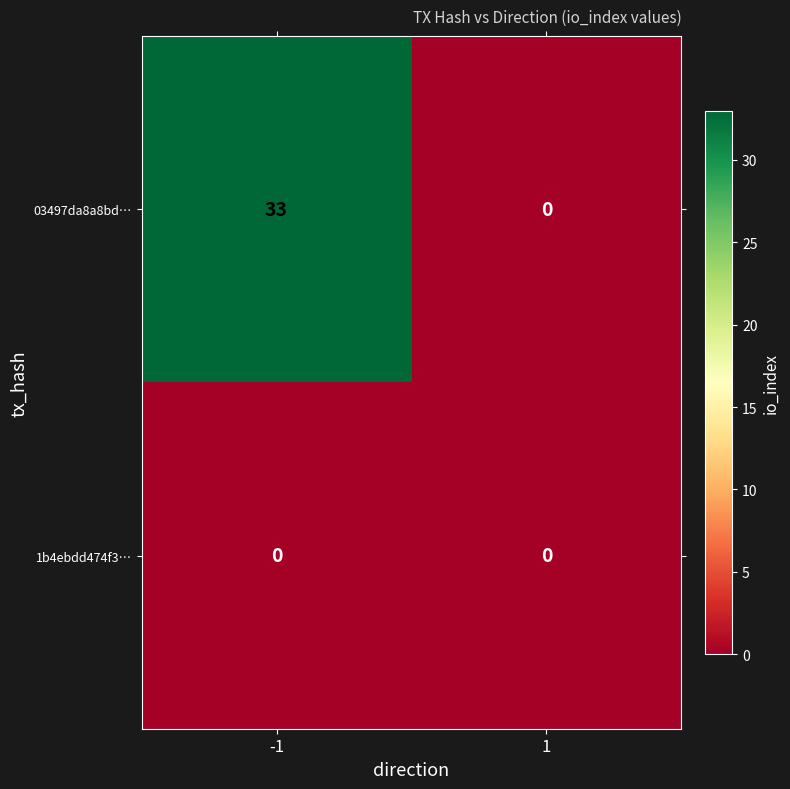

Reading left to right, extract all data points from this chart.

03497da8a8bd…: 33	0
1b4ebdd474f3…: 0	0